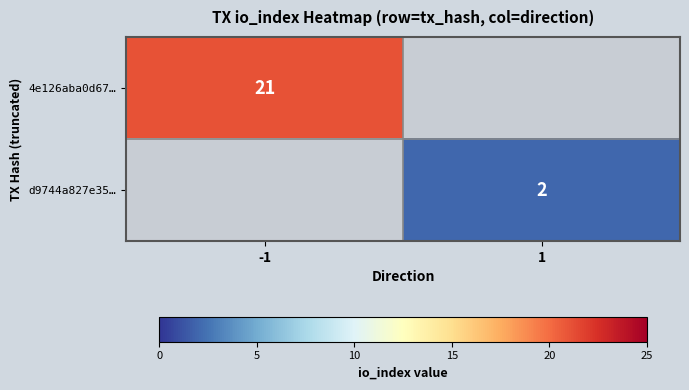

Which label corresponds to the smallest value in the chart?

1